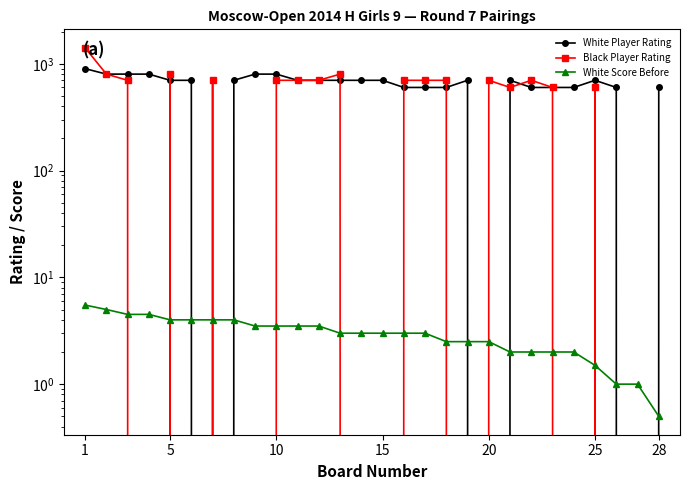

Is it true that White Player Rating equals 700.0 at 5?

True